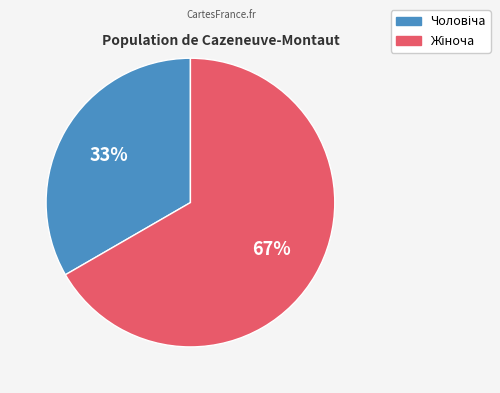

Is there any slice that represents more than half of the pie?

Yes